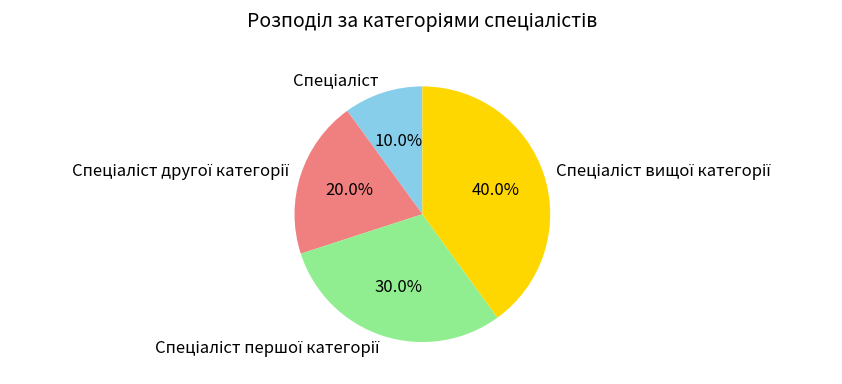

How many slices are in this pie chart?

4